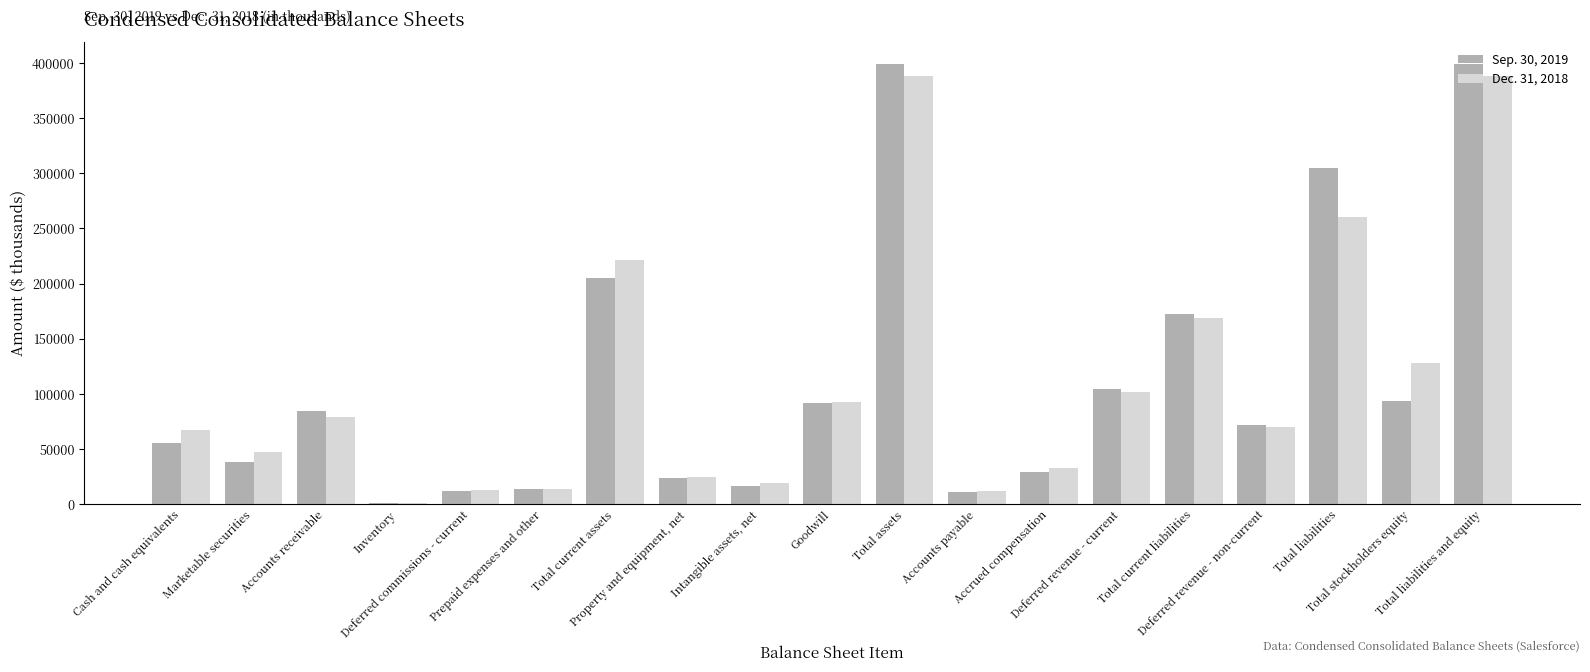

List the labels in order of Dec. 31, 2018 value, smallest first.

Inventory, Accounts payable, Deferred commissions - current, Prepaid expenses and other, Intangible assets, net, Property and equipment, net, Accrued compensation, Marketable securities, Cash and cash equivalents, Deferred revenue - non-current, Accounts receivable, Goodwill, Deferred revenue - current, Total stockholders equity, Total current liabilities, Total current assets, Total liabilities, Total assets, Total liabilities and equity